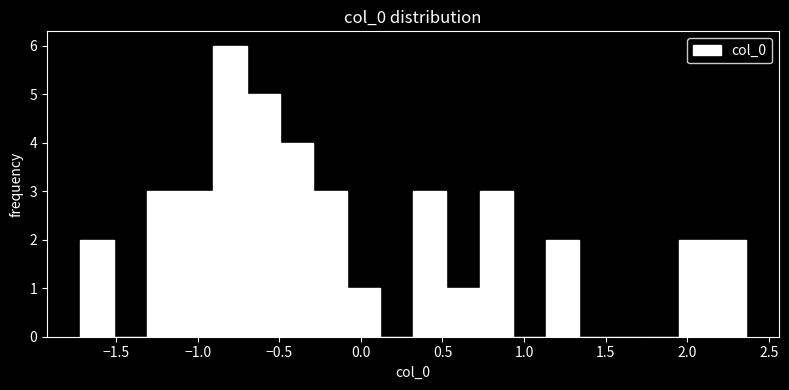

Reading left to right, transcribe this chart: for each bar, give the range it covers on the x-axis and its height. Neither the bar edges nor the heights are printed on the chart, so give them approximately, as read against the axes.

-1.70 to -1.50: 2
-1.50 to -1.30: 0
-1.30 to -1.10: 3
-1.10 to -0.90: 3
-0.90 to -0.70: 6
-0.70 to -0.50: 5
-0.50 to -0.30: 4
-0.30 to -0.10: 3
-0.10 to 0.10: 1
0.10 to 0.30: 0
0.30 to 0.50: 3
0.50 to 0.75: 1
0.75 to 0.95: 3
0.95 to 1.15: 0
1.15 to 1.35: 2
1.35 to 1.55: 0
1.55 to 1.75: 0
1.75 to 1.95: 0
1.95 to 2.15: 2
2.15 to 2.35: 2